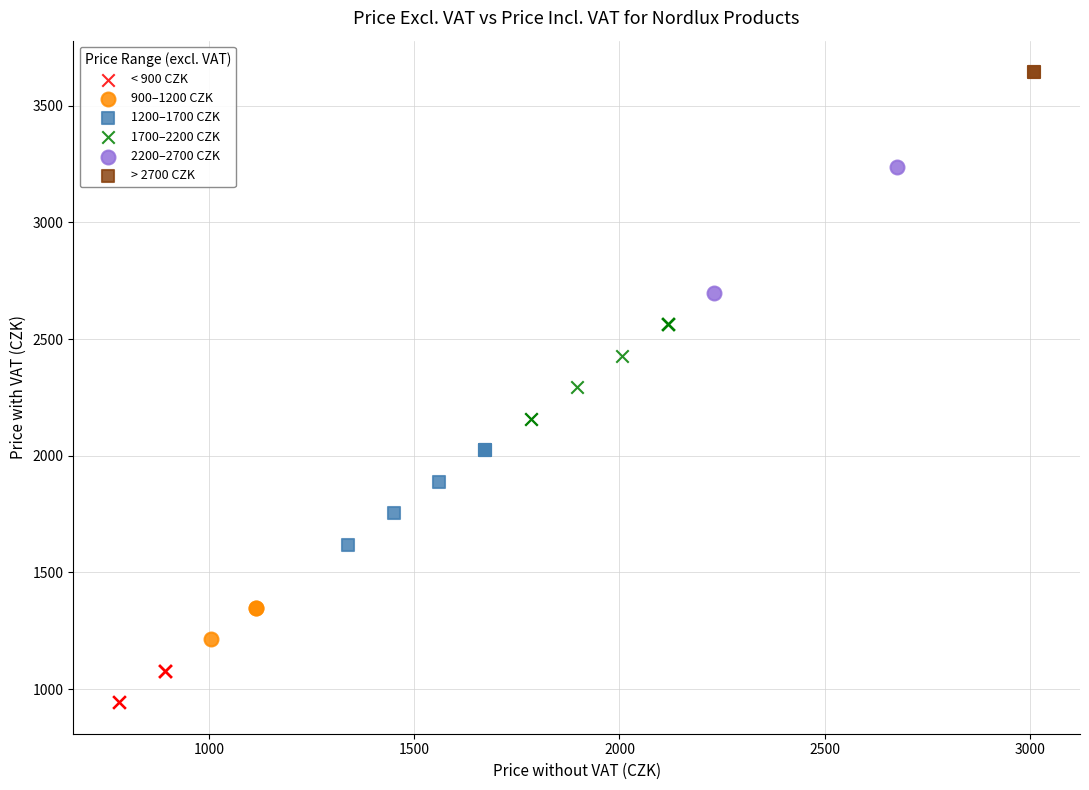

Which series reaches the maximum Y coordinate?

> 2700 CZK